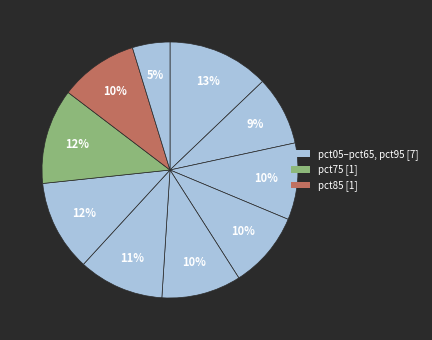

How many slices are in this pie chart?

10